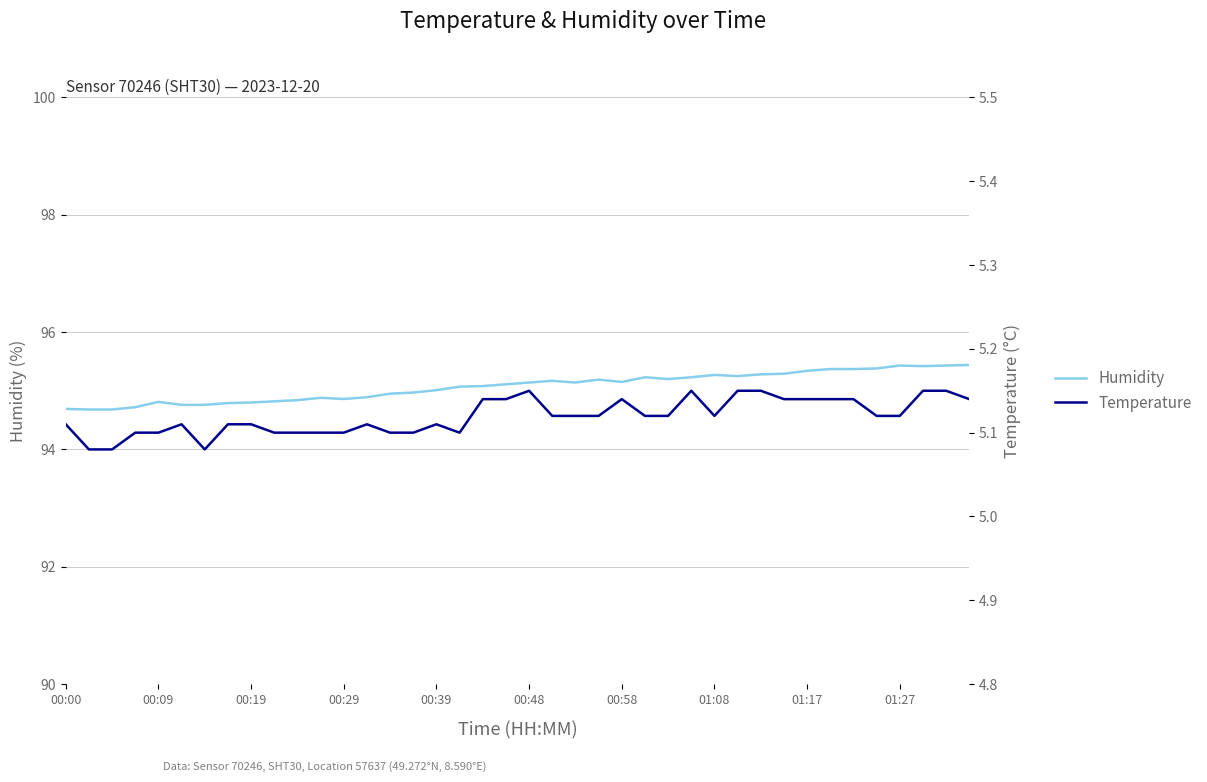

What is the average value of the humidity series?

95.1